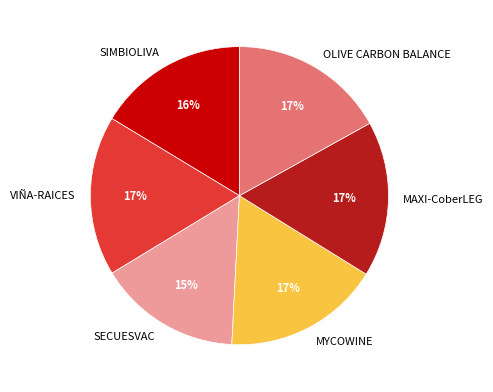

Count the number of slices in the pie.

6